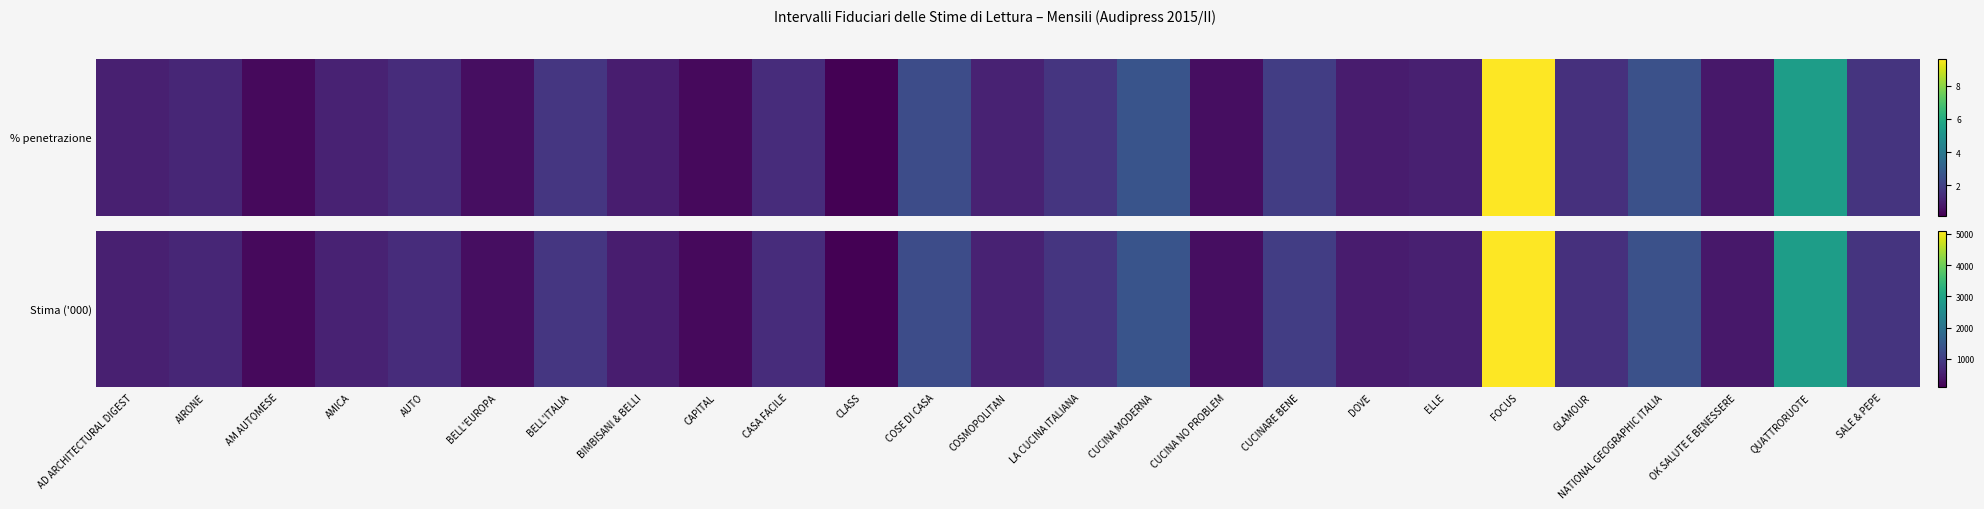

What is the sum of all values?

23185